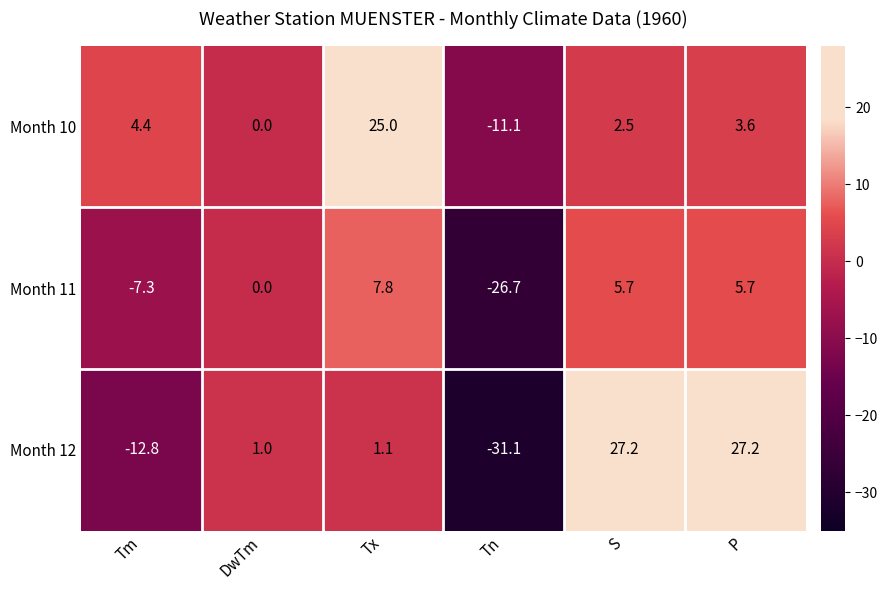

True or false: Month 12 has a value of 1.8 at Tx.

False